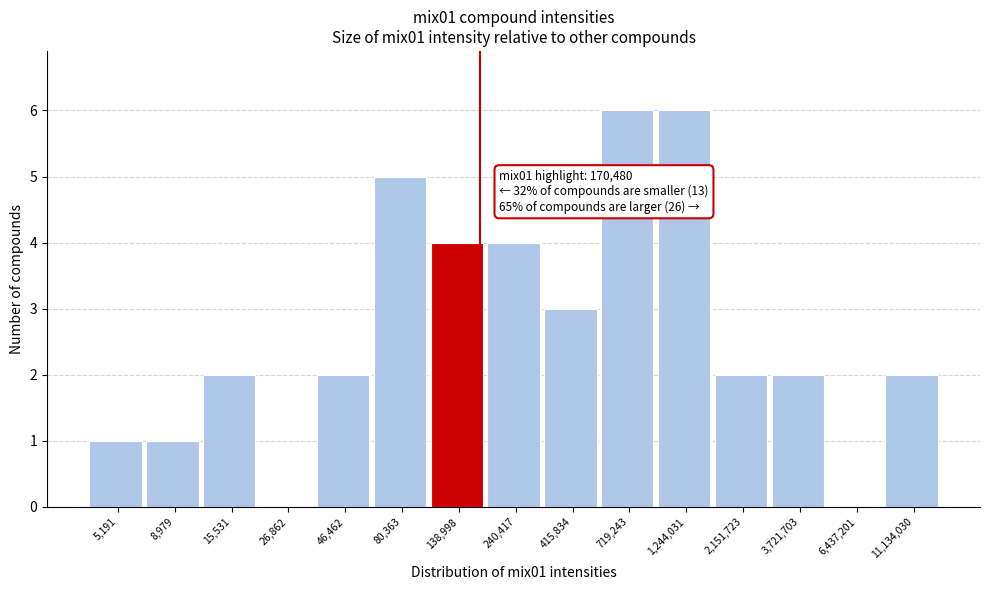

Reading left to right, what are all the values shown in this chart?

5,191=1	8,979=1	15,531=2	26,862=0	46,462=2	80,363=5	138,998=4	240,417=4	415,834=3	719,243=6	1,244,031=6	2,151,723=2	3,721,703=2	6,437,201=0	11,134,030=2